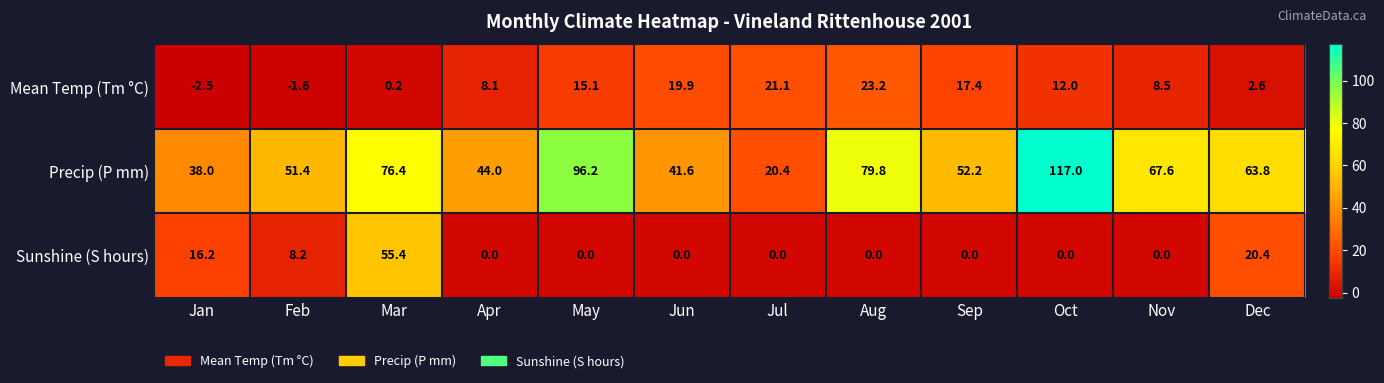

Between Mar and Nov, which series saw the biggest shift?

Sunshine (S hours)